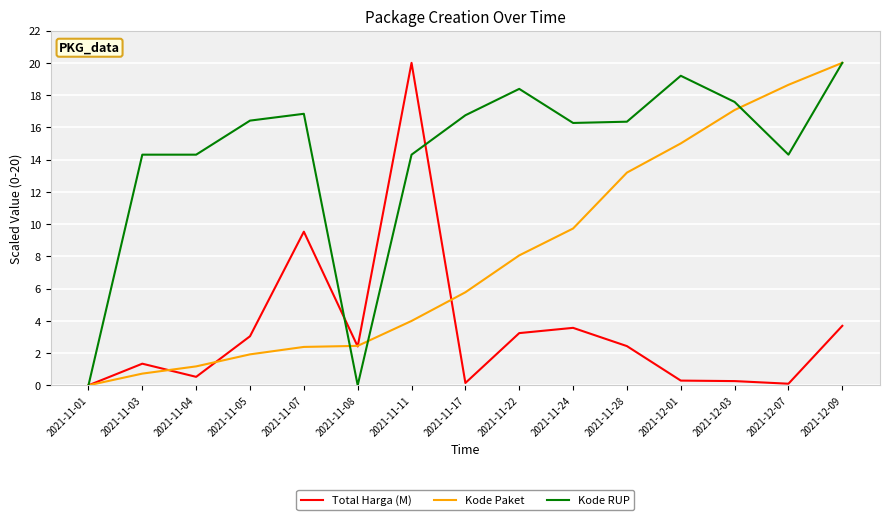

What is the highest value of the Total Harga (M) series?

20.0